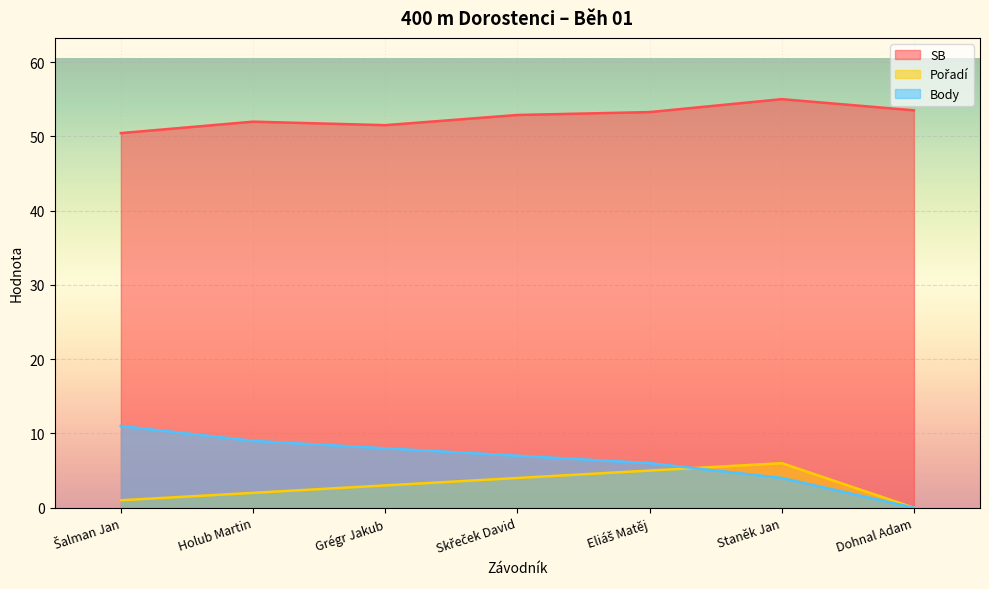

What is the difference between the highest and lowest values at Eliáš Matěj?

48.3